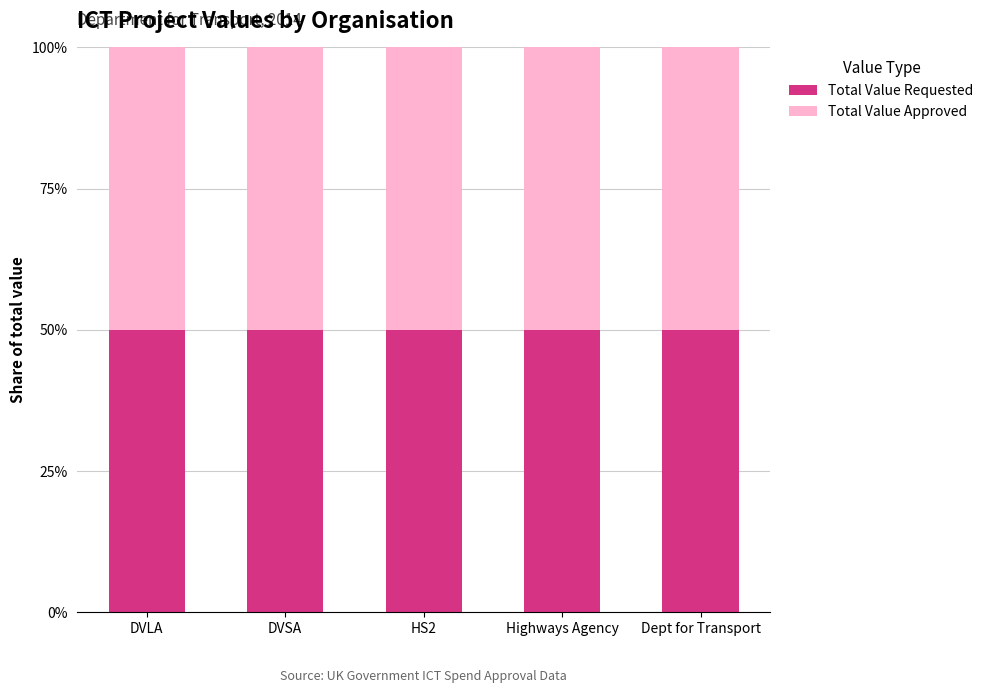

At how many categories does at least one series exceed 3691502?

1